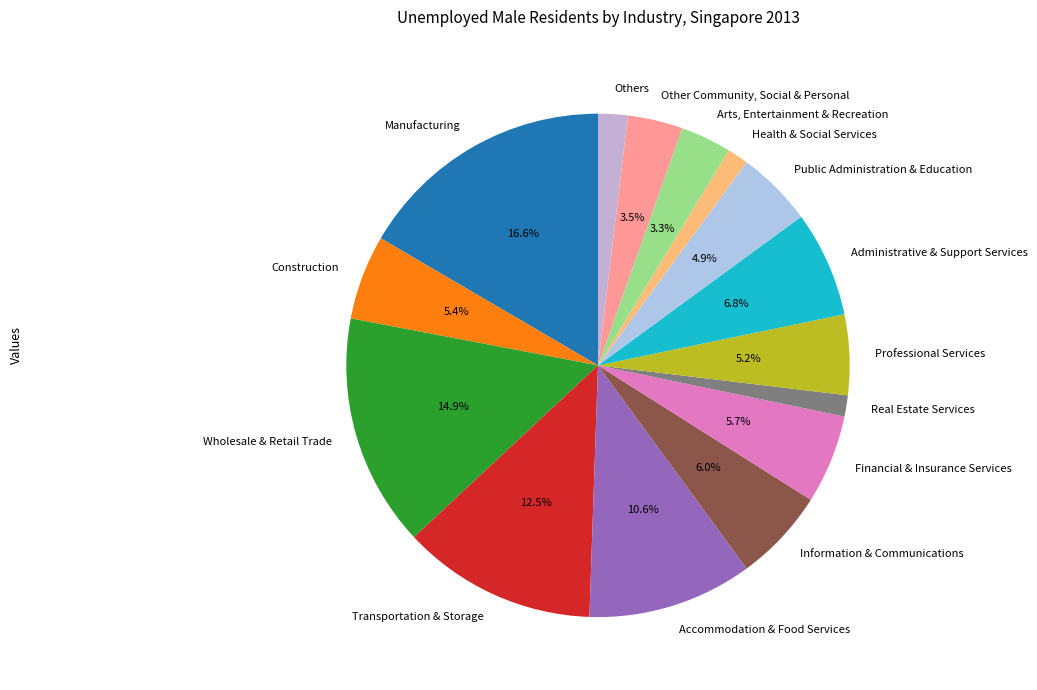

Which category has the biggest portion of the pie?

Manufacturing